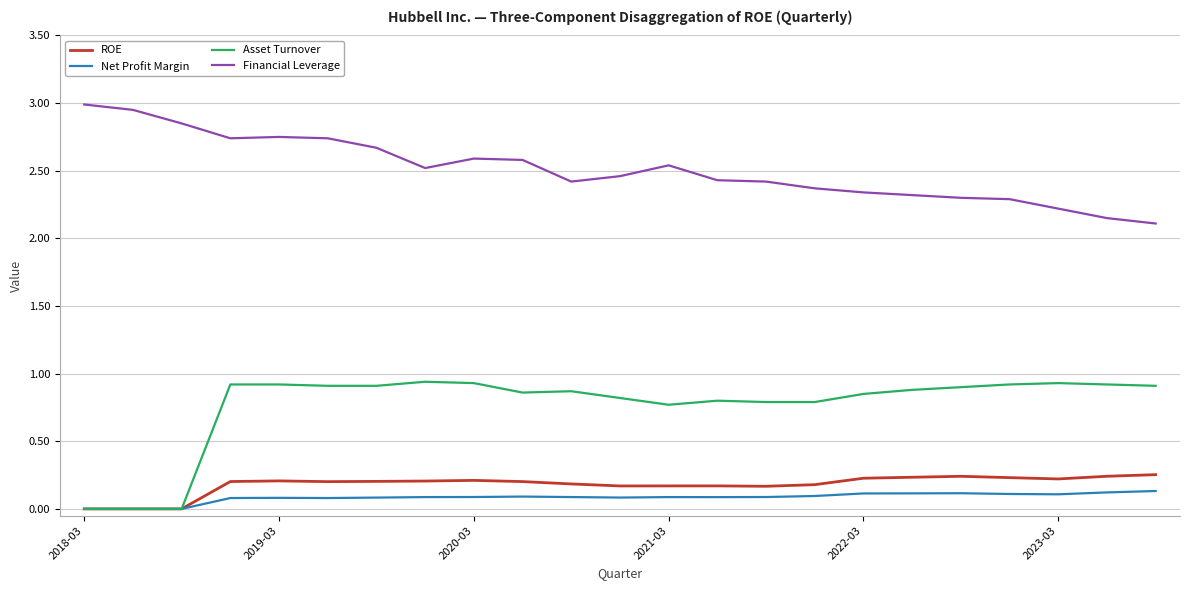

Which series has the largest total across all categories?

Financial Leverage